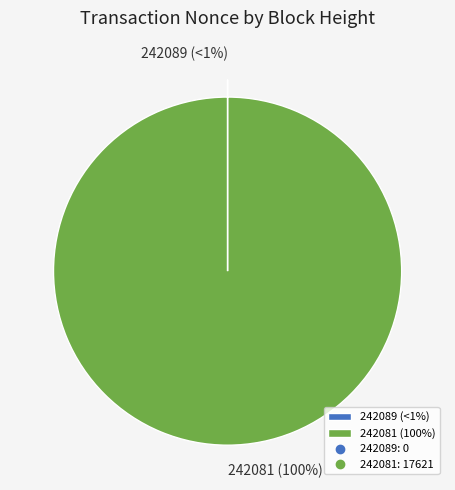

Rank the categories by value from lowest to highest.

242089, 242081